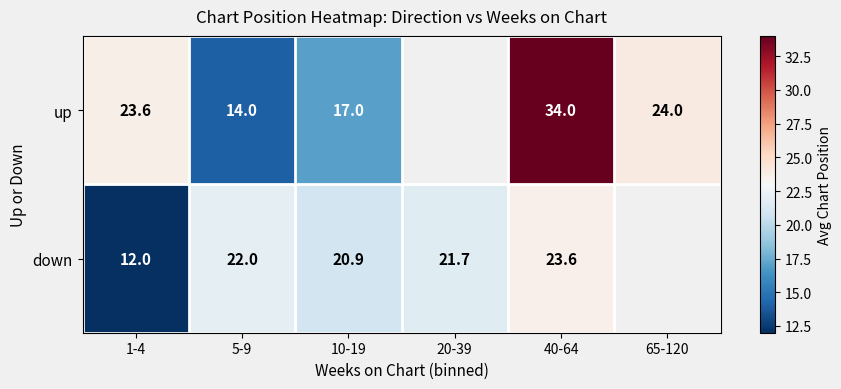

The value of down at 20-39 is 34.3. True or false?

False